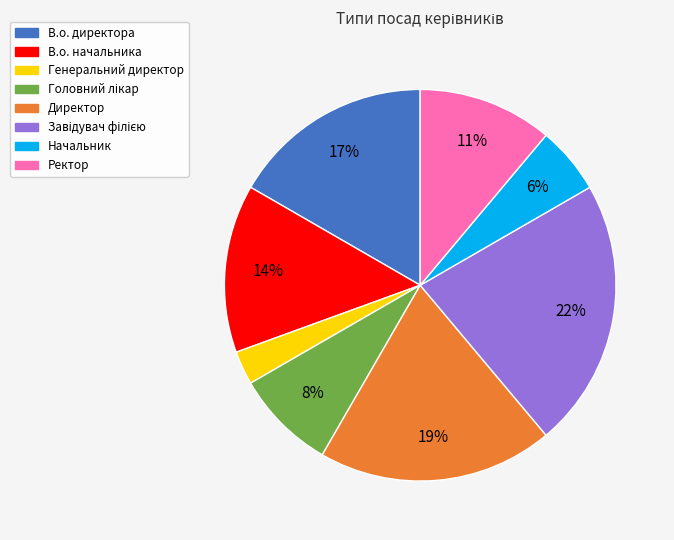

Does any single category account for the majority?

No